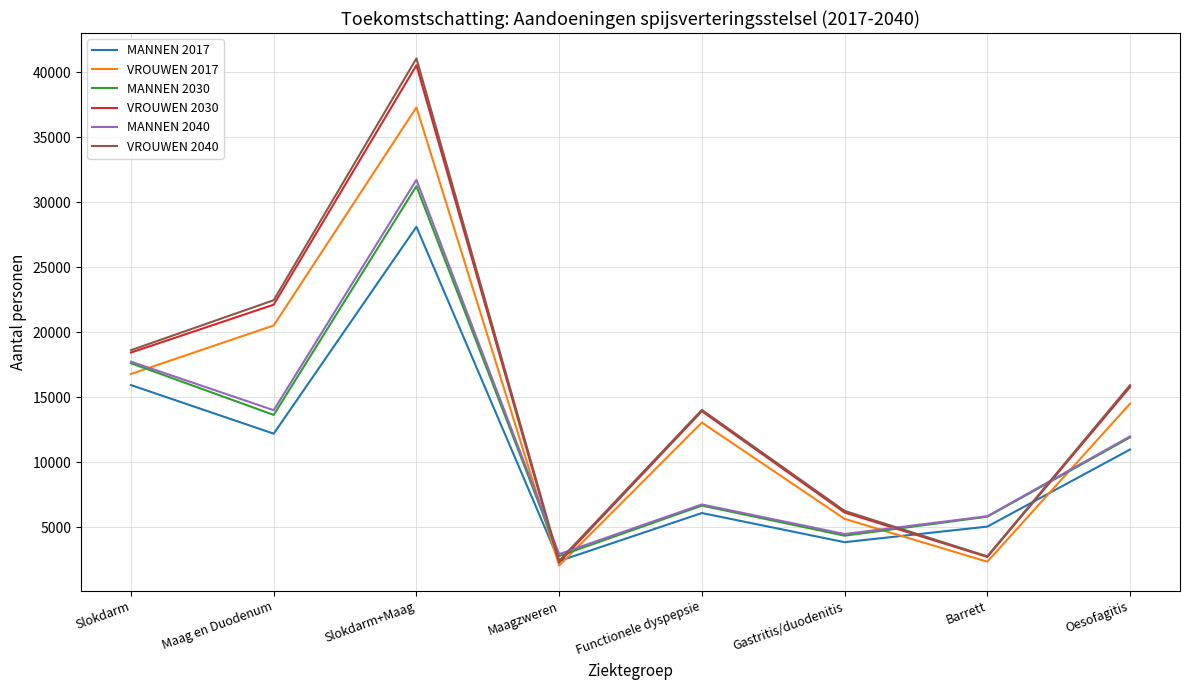

Count the number of categories in the chart.

8